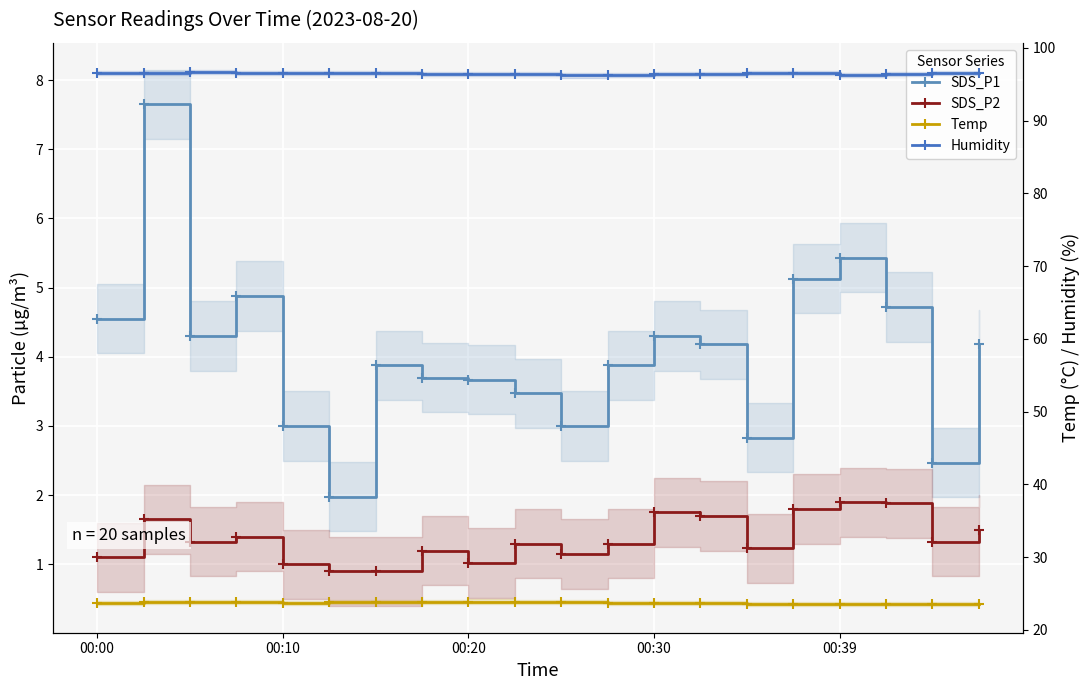

Reading left to right, transcribe all the data shown in this chart.

SDS_P1: 4.5	7.7	4.3	4.9	3.0	2.0	3.9	3.7	3.7	3.5	3.0	3.9	4.3	4.2	2.8	5.1	5.4	4.7	2.5	4.2
SDS_P2: 1.1	1.6	1.3	1.4	1.0	0.9	0.9	1.2	1.0	1.3	1.1	1.3	1.8	1.7	1.2	1.8	1.9	1.9	1.3	1.5
Temp: 23.7	23.8	23.8	23.8	23.7	23.8	23.8	23.8	23.9	23.8	23.8	23.7	23.7	23.7	23.6	23.6	23.6	23.6	23.6	23.6
Humidity: 96.5	96.5	96.7	96.5	96.5	96.5	96.5	96.4	96.4	96.4	96.2	96.3	96.4	96.4	96.5	96.5	96.3	96.4	96.5	96.5